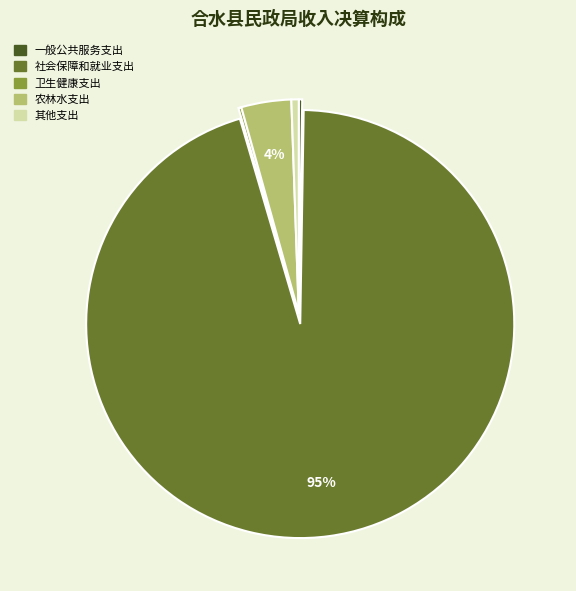

What percentage is the 社会保障和就业支出 slice, to the nearest percent?

95%